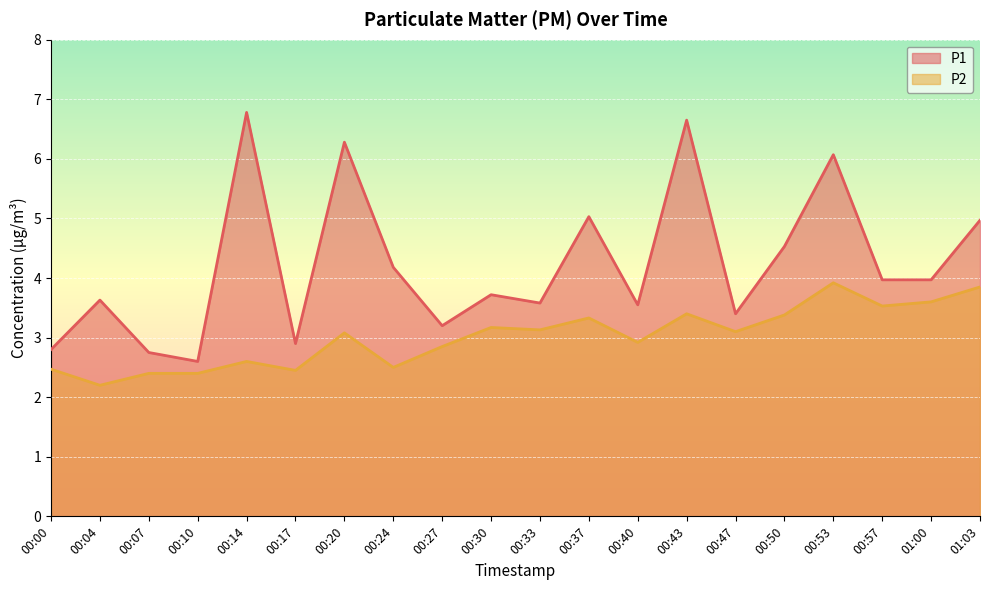

Read the P2 value at 01:00.

3.6